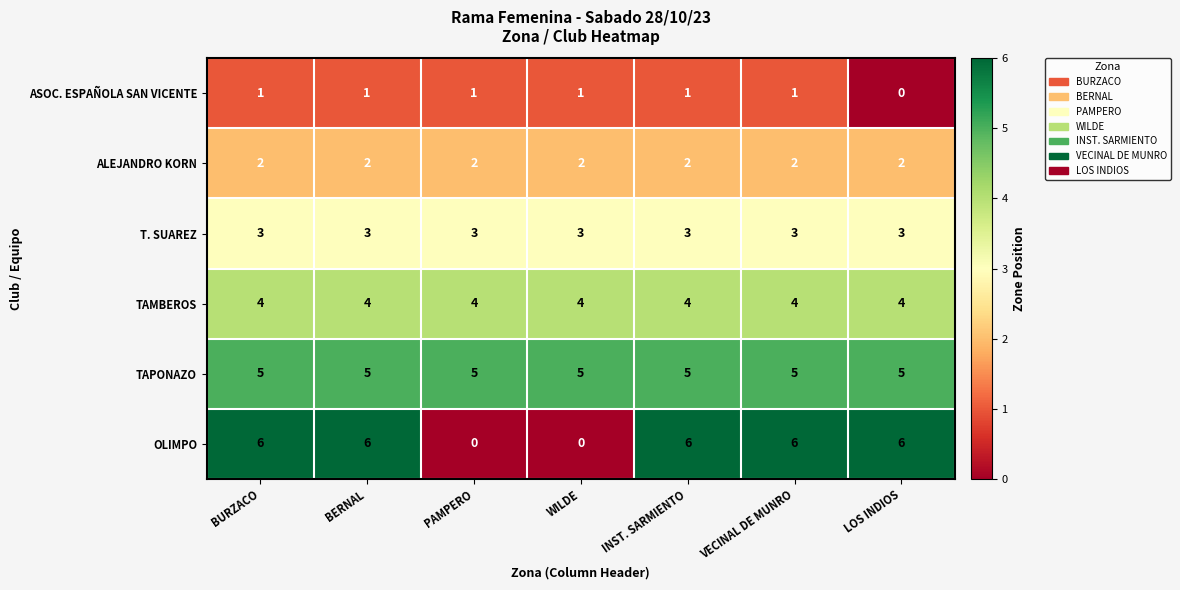

Which series has the widest spread of values?

OLIMPO